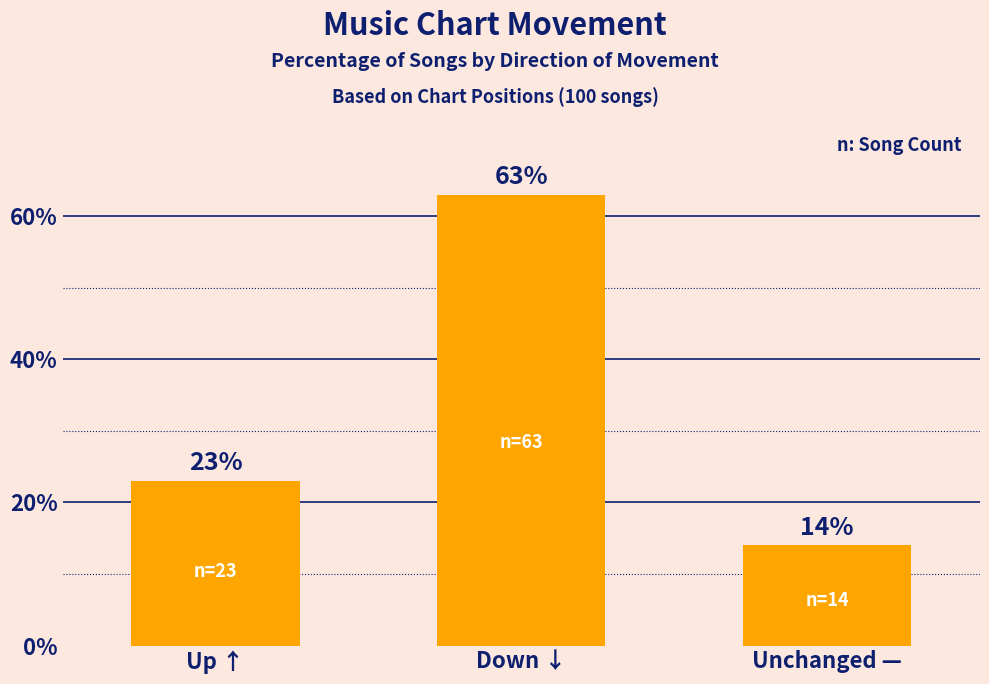

Reading left to right, transcribe all the data shown in this chart.

Up ↑=23.0	Down ↓=63.0	Unchanged —=14.0